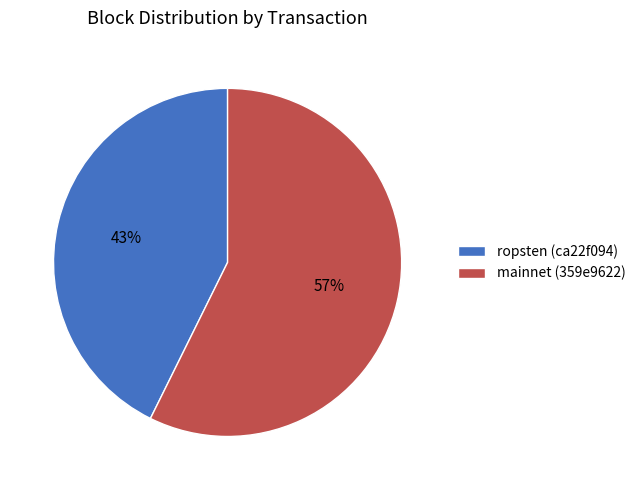

Does any single category account for the majority?

Yes